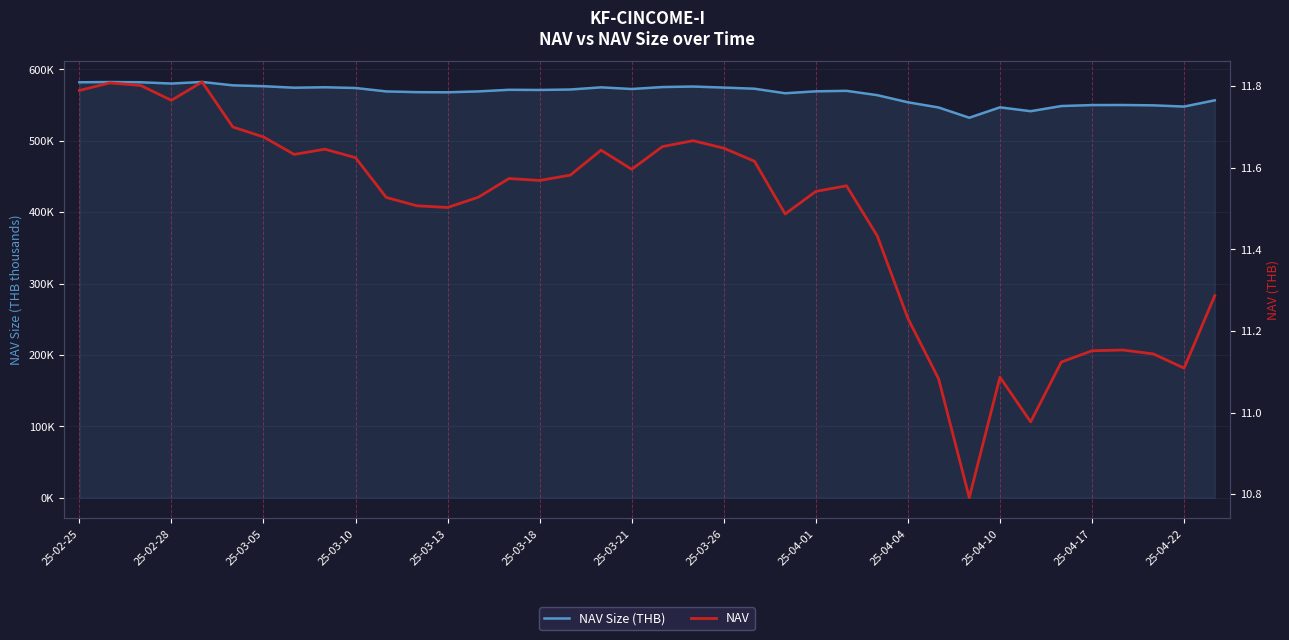

Is it true that NAV equals 19.5 at 25-04-17?

False